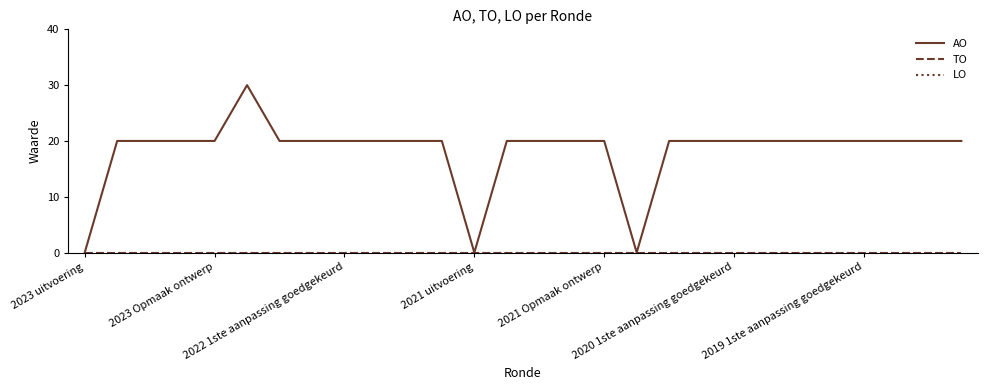

Reading right to left, extract all data points from this chart.

AO: 20	20	20	20	20	20	20	20	20	20	0	20	20	20	20	0	20	20	20	20	20	20	30	20	20	20	20	0
TO: 0	0	0	0	0	0	0	0	0	0	0	0	0	0	0	0	0	0	0	0	0	0	0	0	0	0	0	0
LO: 0	0	0	0	0	0	0	0	0	0	0	0	0	0	0	0	0	0	0	0	0	0	0	0	0	0	0	0